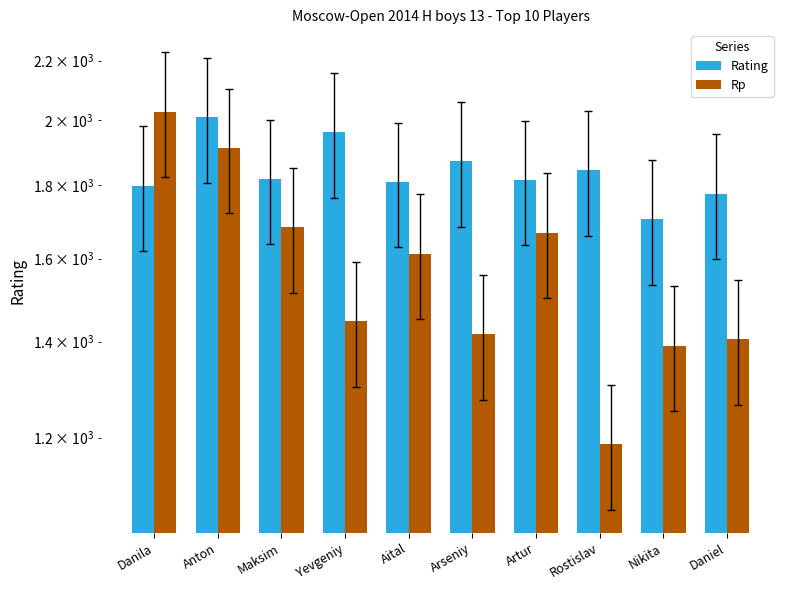

What is the value of the Rp bar at the 4th from the left?

1447